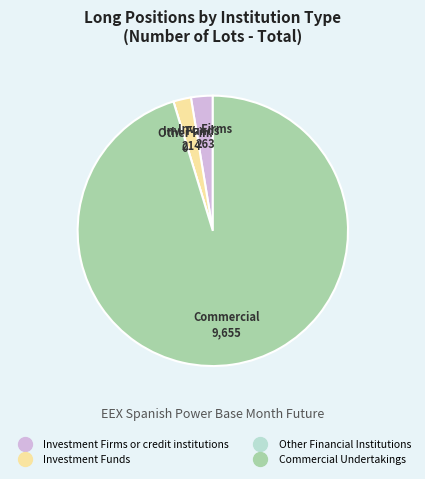

What is the largest slice in the pie chart?

Commercial Undertakings